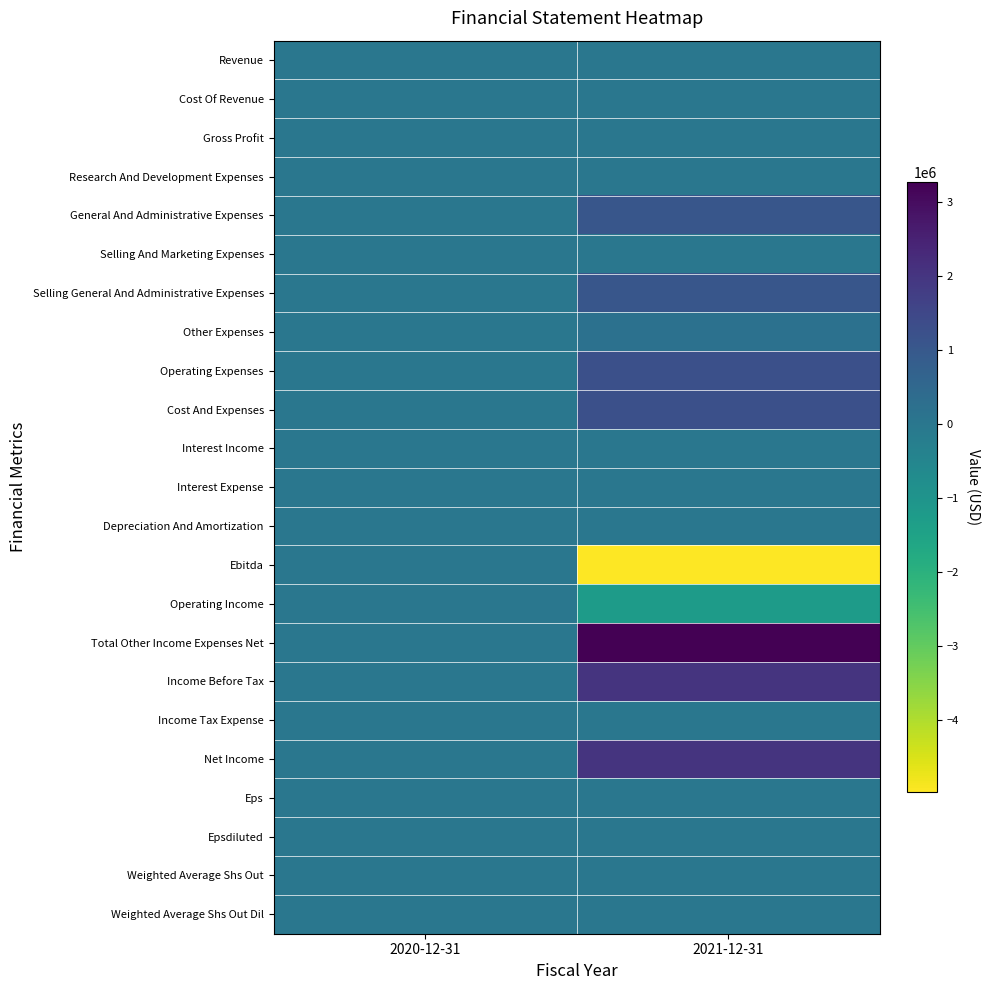

Reading left to right, extract all data points from this chart.

Revenue: 2020-12-31=0	2021-12-31=0
Cost Of Revenue: 2020-12-31=0	2021-12-31=0
Gross Profit: 2020-12-31=0	2021-12-31=0
Research And Development Expenses: 2020-12-31=0	2021-12-31=0
General And Administrative Expenses: 2020-12-31=0	2021-12-31=1046930
Selling And Marketing Expenses: 2020-12-31=0	2021-12-31=0
Selling General And Administrative Expenses: 2020-12-31=0	2021-12-31=1046930
Other Expenses: 2020-12-31=0	2021-12-31=200000
Operating Expenses: 2020-12-31=0	2021-12-31=1246930
Cost And Expenses: 2020-12-31=0	2021-12-31=1246930
Interest Income: 2020-12-31=0	2021-12-31=0
Interest Expense: 2020-12-31=0	2021-12-31=0
Depreciation And Amortization: 2020-12-31=0	2021-12-31=0
Ebitda: 2020-12-31=0	2021-12-31=-4972534
Operating Income: 2020-12-31=0	2021-12-31=-1246930
Total Other Income Expenses Net: 2020-12-31=0	2021-12-31=3266185
Income Before Tax: 2020-12-31=0	2021-12-31=2019255
Income Tax Expense: 2020-12-31=0	2021-12-31=0
Net Income: 2020-12-31=0	2021-12-31=2019255
Eps: 2020-12-31=0	2021-12-31=0
Epsdiluted: 2020-12-31=0	2021-12-31=0
Weighted Average Shs Out: 2020-12-31=0	2021-12-31=0
Weighted Average Shs Out Dil: 2020-12-31=0	2021-12-31=0